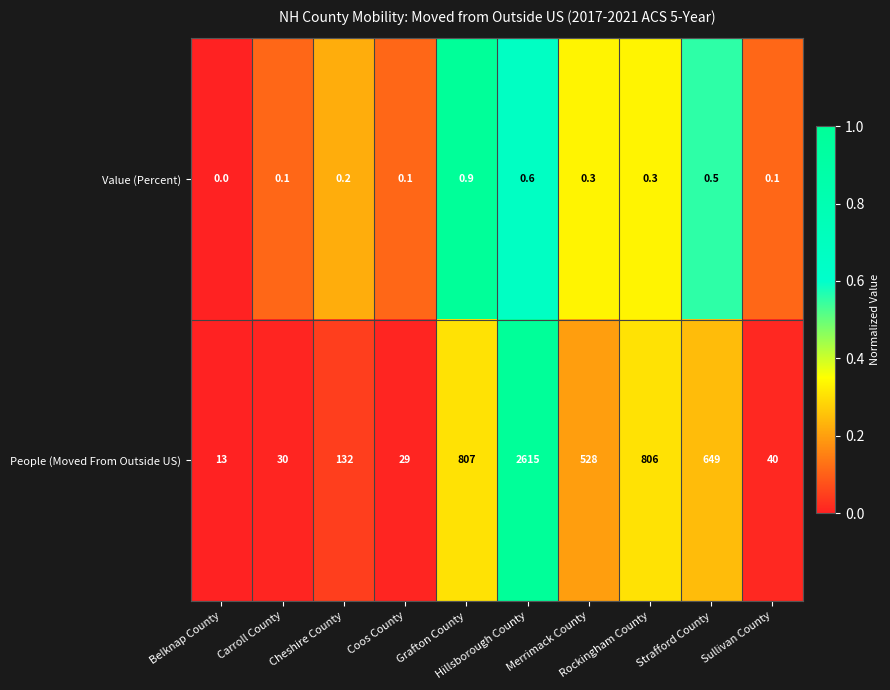

What is the sum of all Value (Percent) values?

3.1